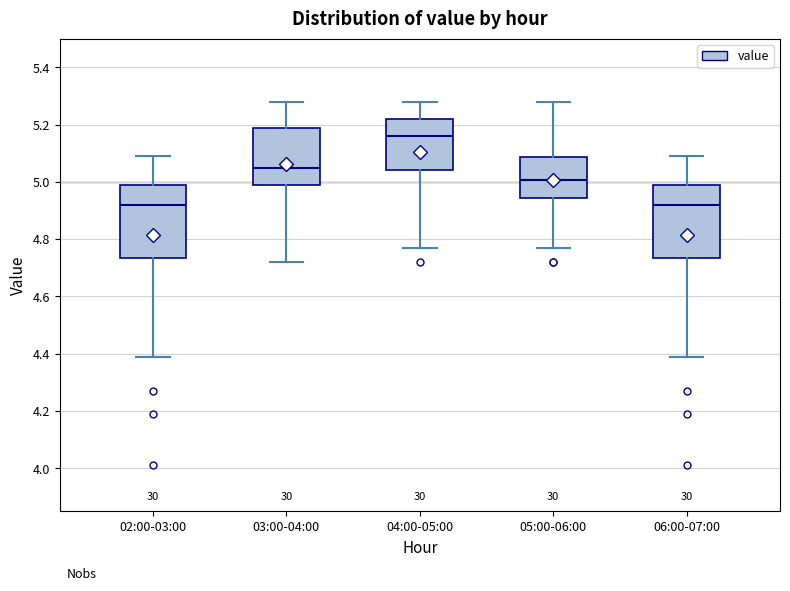

Reading left to right, transcribe this box plot: for each box, give where its median line is, the range the box spans, and where its two whiskers end, as read against the y-axis. The values are not printed on the chart, so give them approximately, as read against the axis.

02:00-03:00: median 4.92, box 4.74 to 4.98, whiskers 4.40 to 5.10
03:00-04:00: median 5.06, box 5.00 to 5.18, whiskers 4.72 to 5.28
04:00-05:00: median 5.16, box 5.04 to 5.22, whiskers 4.78 to 5.28
05:00-06:00: median 5.00, box 4.94 to 5.08, whiskers 4.78 to 5.28
06:00-07:00: median 4.92, box 4.74 to 4.98, whiskers 4.40 to 5.10